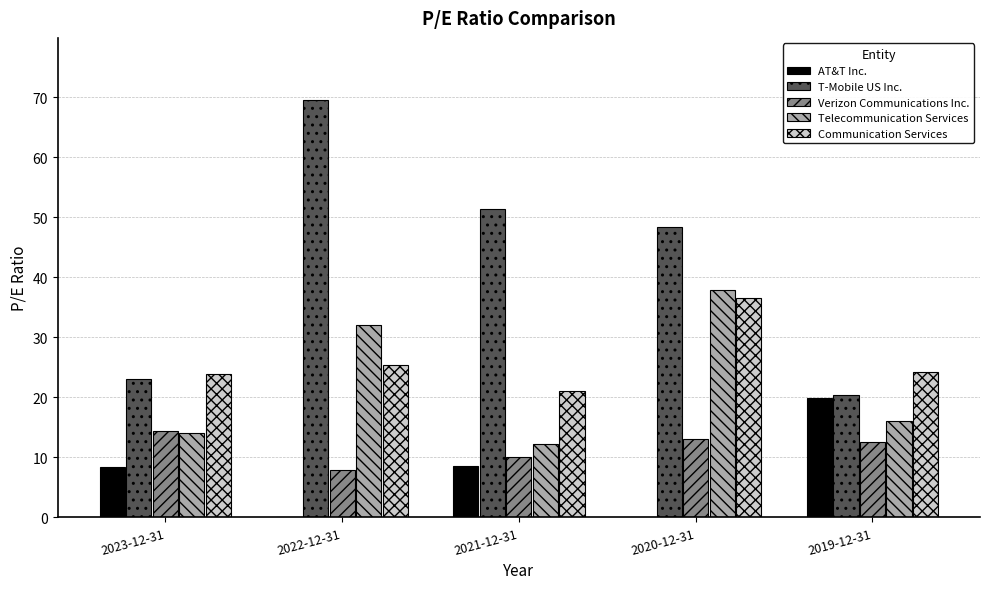

What is the average value of the Telecommunication Services series?

22.5